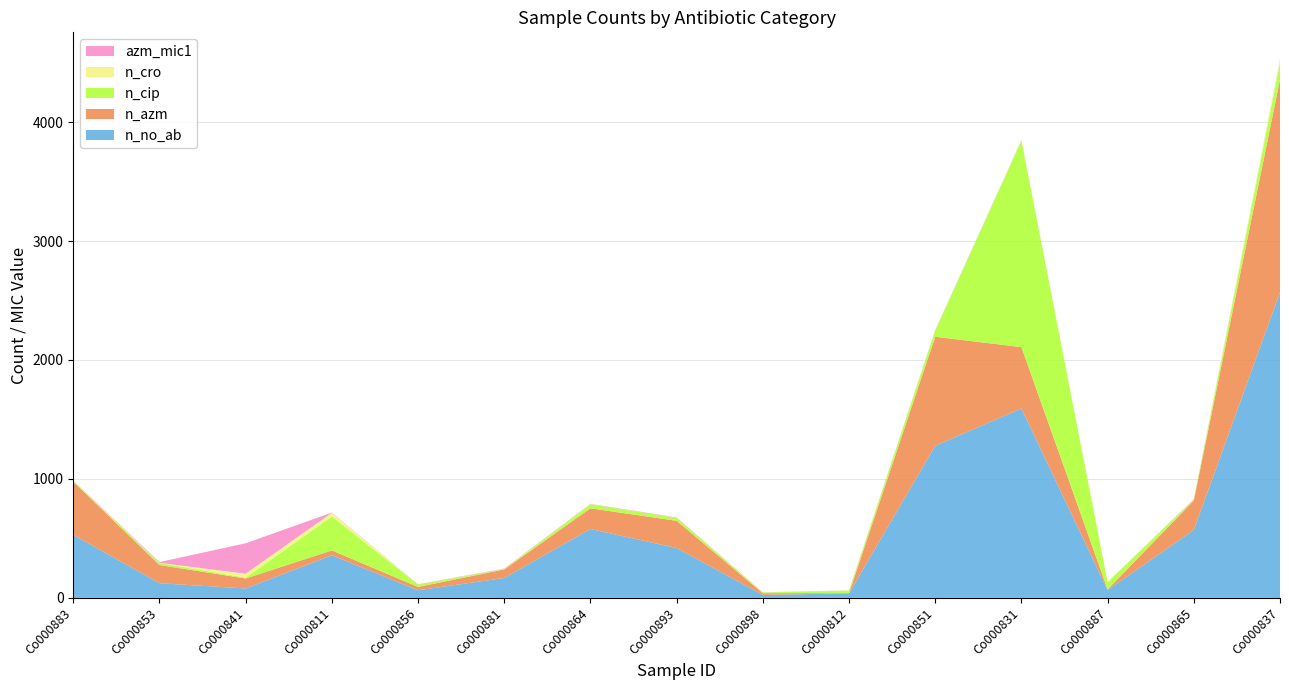

Reading left to right, extract all data points from this chart.

n_no_ab: 530.0	123.0	79.0	358.0	64.0	167.0	579.0	419.0	25.0	38.0	1279.0	1592.0	65.0	571.0	2568.0
n_azm: 447.0	153.0	84.0	41.0	28.0	72.0	174.0	229.0	14.0	2.0	916.0	516.0	6.0	247.0	1788.0
n_cip: 5.0	17.0	7.0	286.0	20.0	3.0	33.0	25.0	7.0	21.0	51.0	1736.0	60.0	8.0	142.0
n_cro: 2.0	2.0	33.0	30.0	0.0	2.0	1.0	0.0	0.0	2.0	1.0	3.0	4.0	1.0	26.0
azm_mic1: 2.0	6.0	256.0	2.0	2.0	3.0	3.0	3.0	1.0	1.0	4.0	2.0	0.4	3.0	4.0